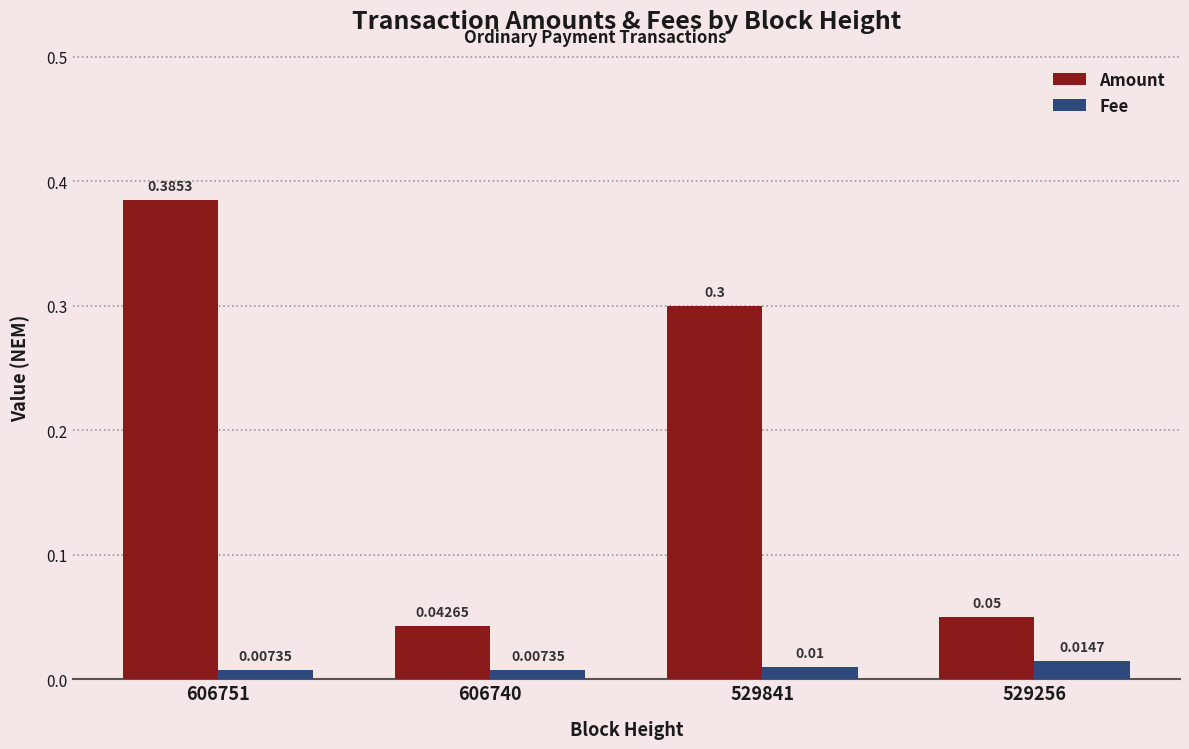

Does the chart contain stacked bars?

No